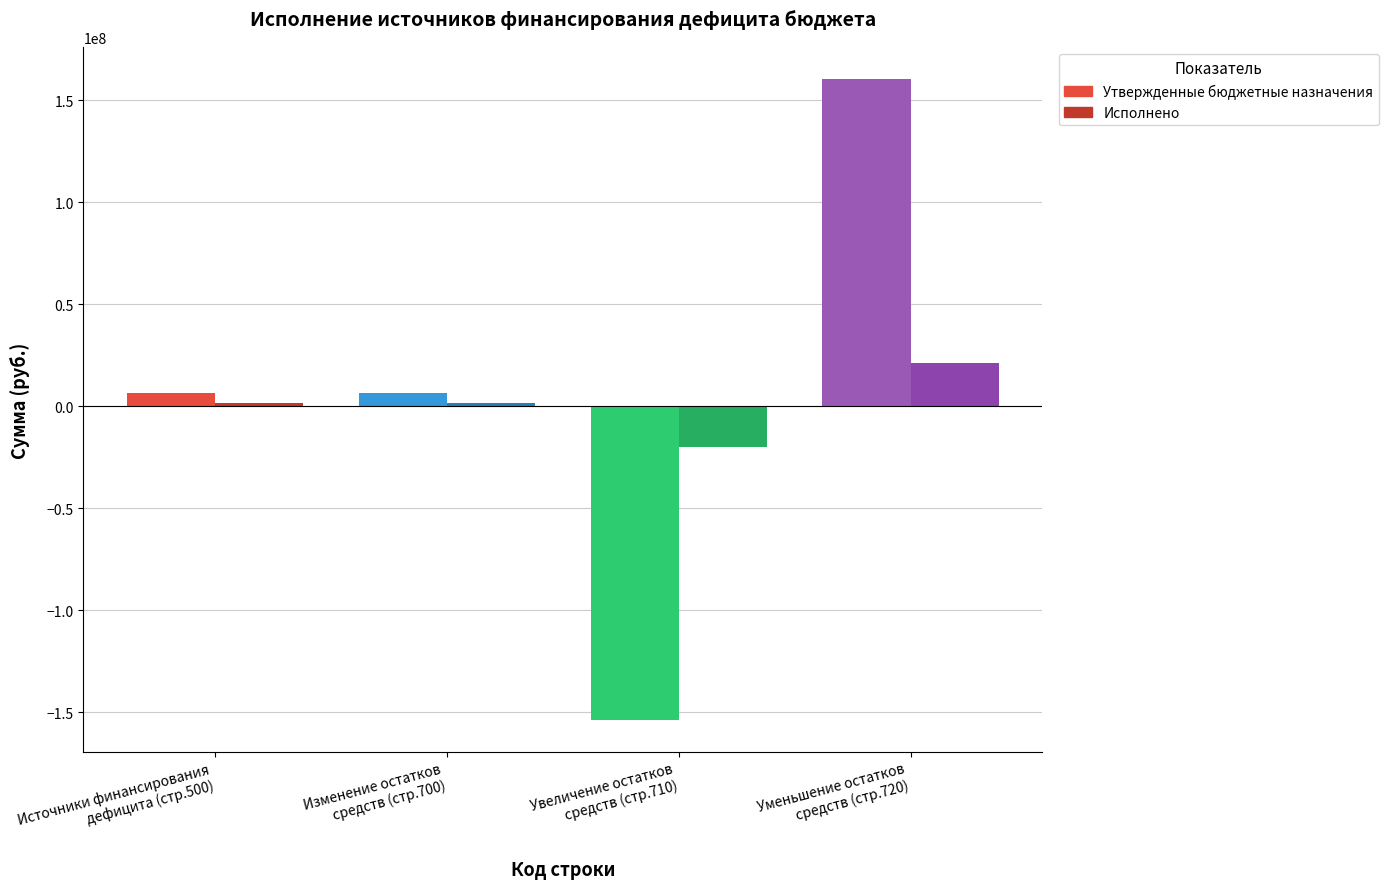

What is the difference between the maximum and minimum values in the Утвержденные бюджетные назначения series?

314067683.1